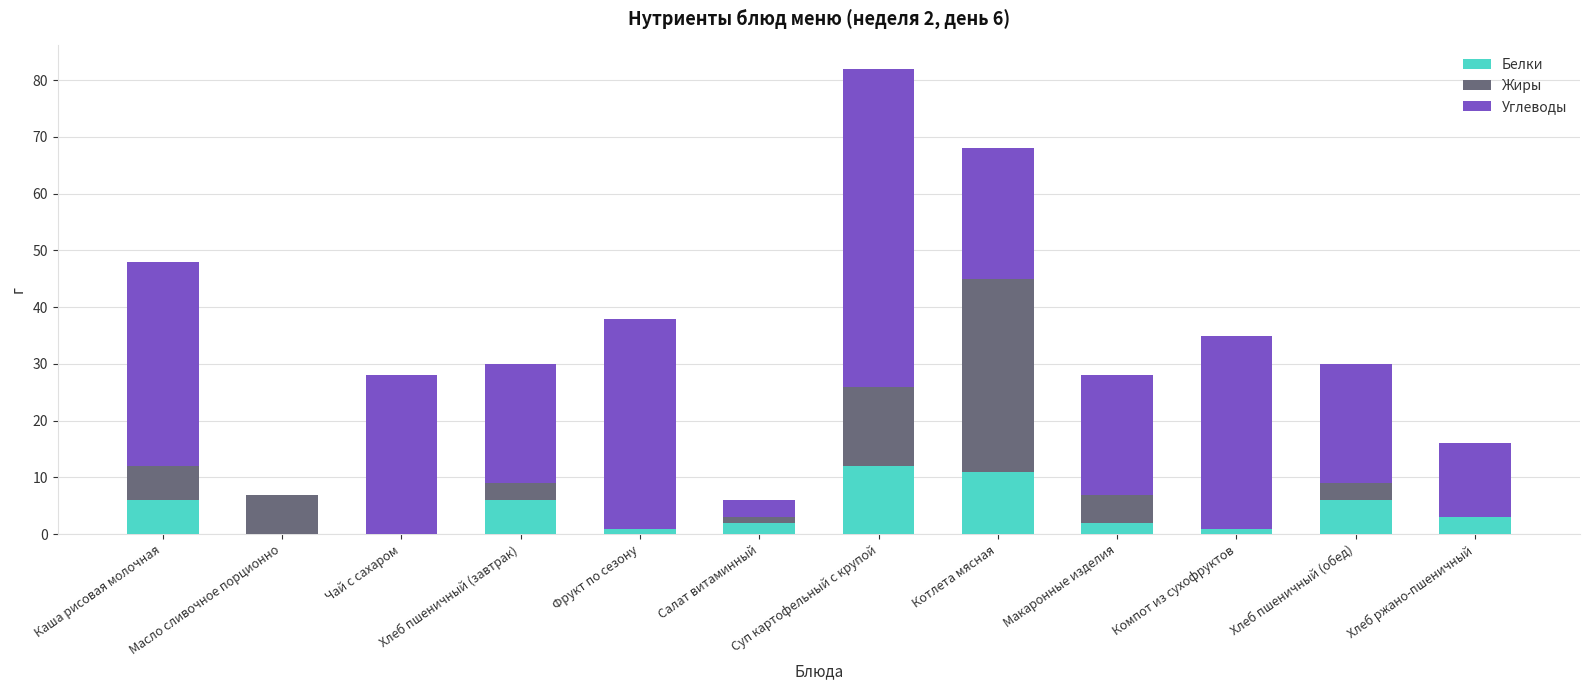

What is the highest value of the Белки series?

12